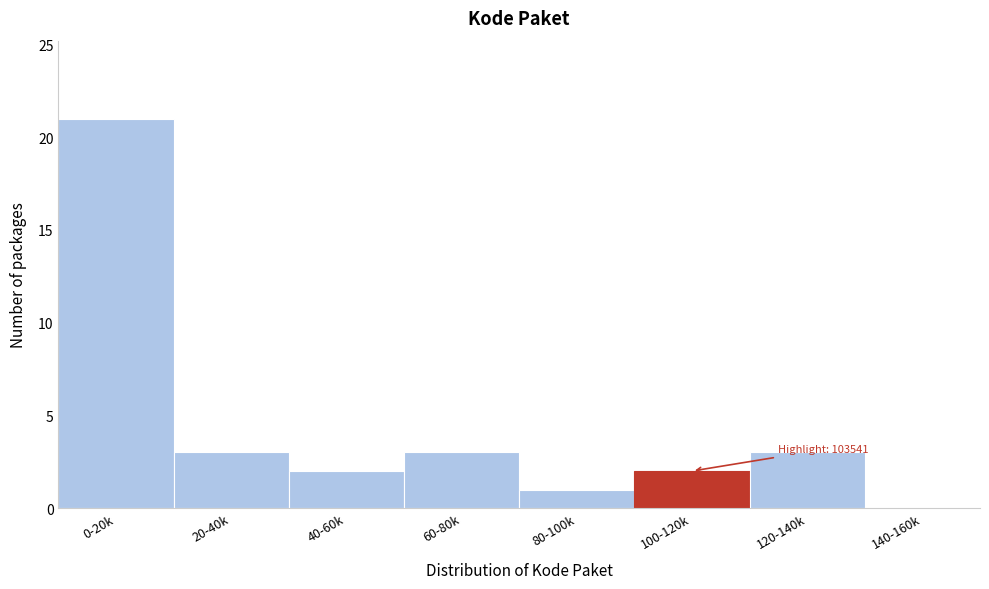

Reading left to right, extract all data points from this chart.

0-20k=21	20-40k=3	40-60k=2	60-80k=3	80-100k=1	100-120k=2	120-140k=3	140-160k=0